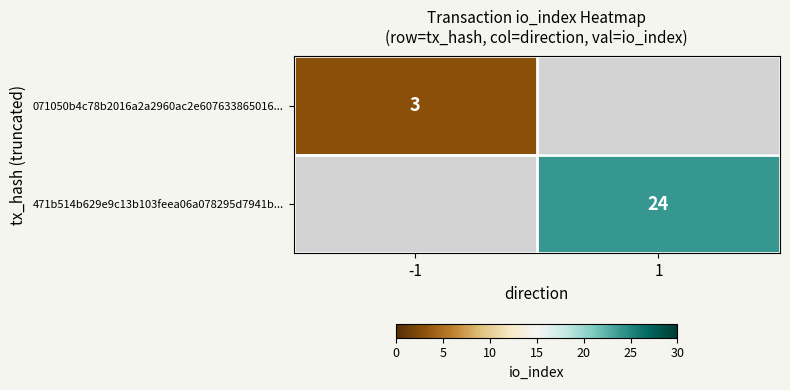

The value of 471b514b629e9c13b103feea06a078295d7941b... at 1 is 24. True or false?

True